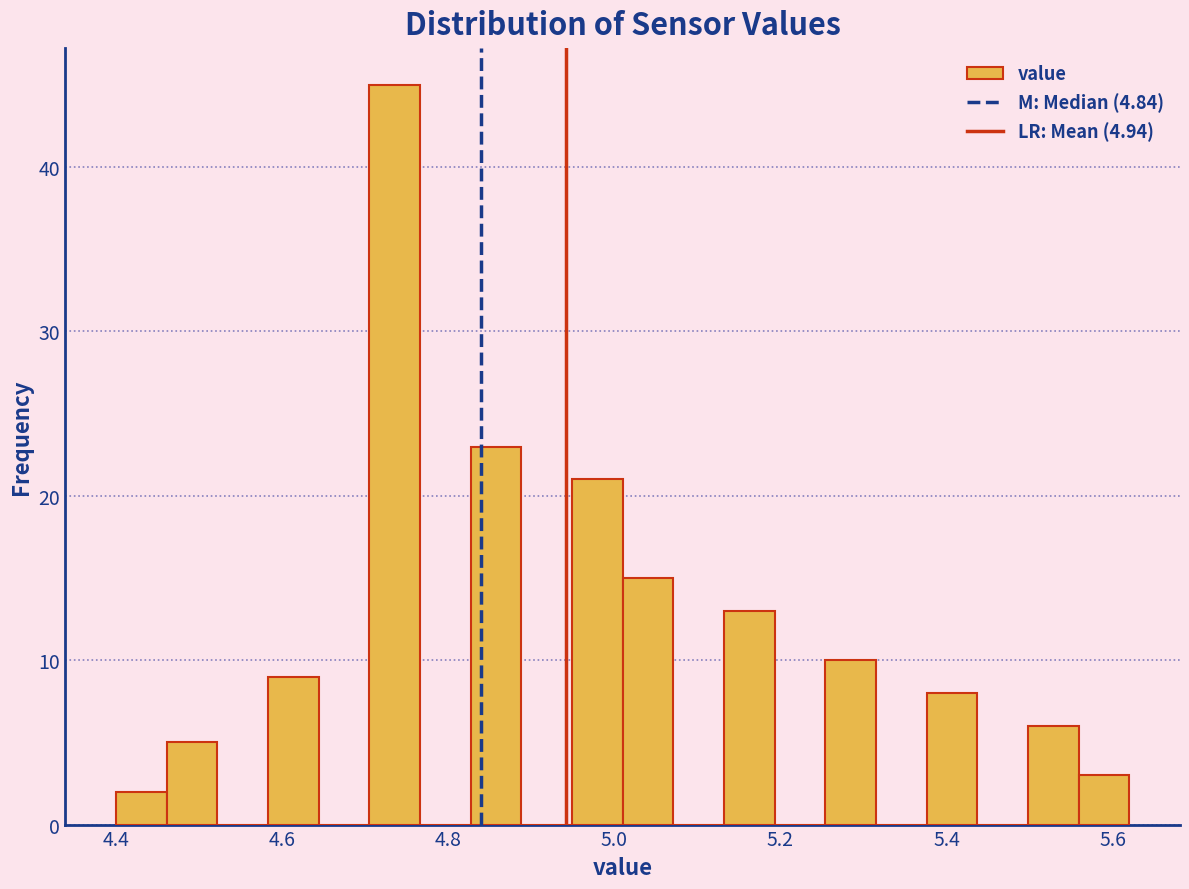

Around what value on the x-axis is the tallest bar? Give the approximate position of its centre, as read against the axis.

4.74